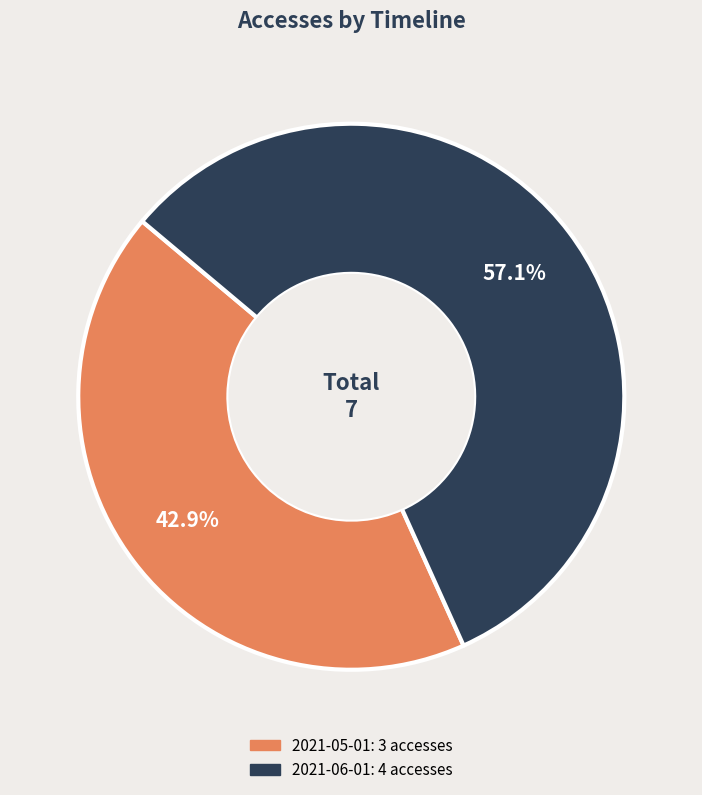

Is it true that 2021-05-01 is 49% of the pie?

False